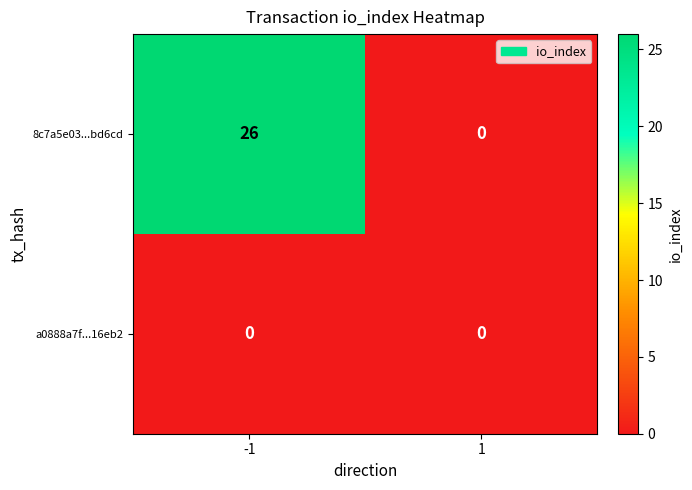

Reading left to right, extract all data points from this chart.

8c7a5e03...bd6cd: 26	0
a0888a7f...16eb2: 0	0